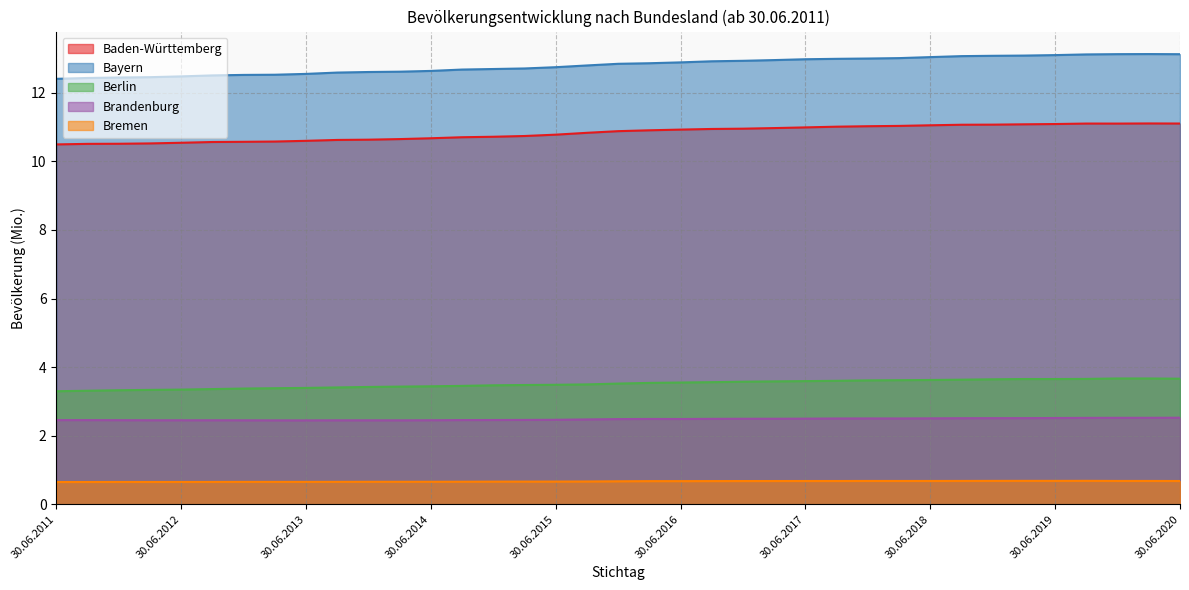

What is the maximum value shown in the chart?

13.1